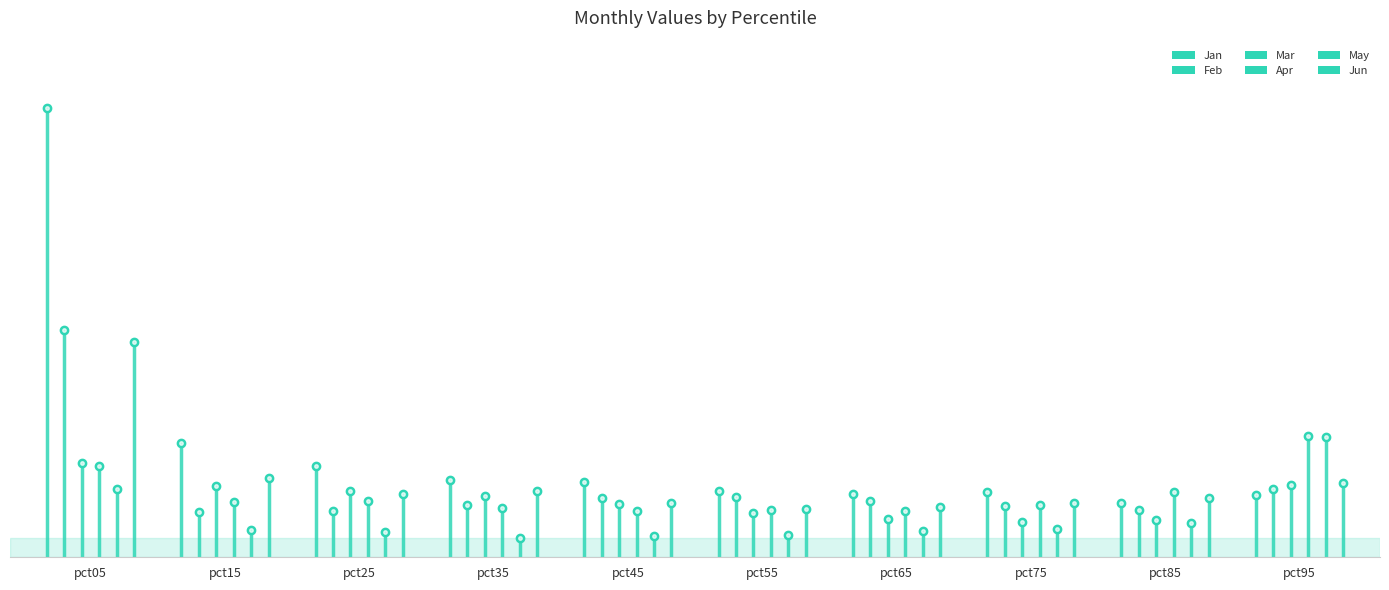

True or false: May has a value of 0.4 at pct85.

False